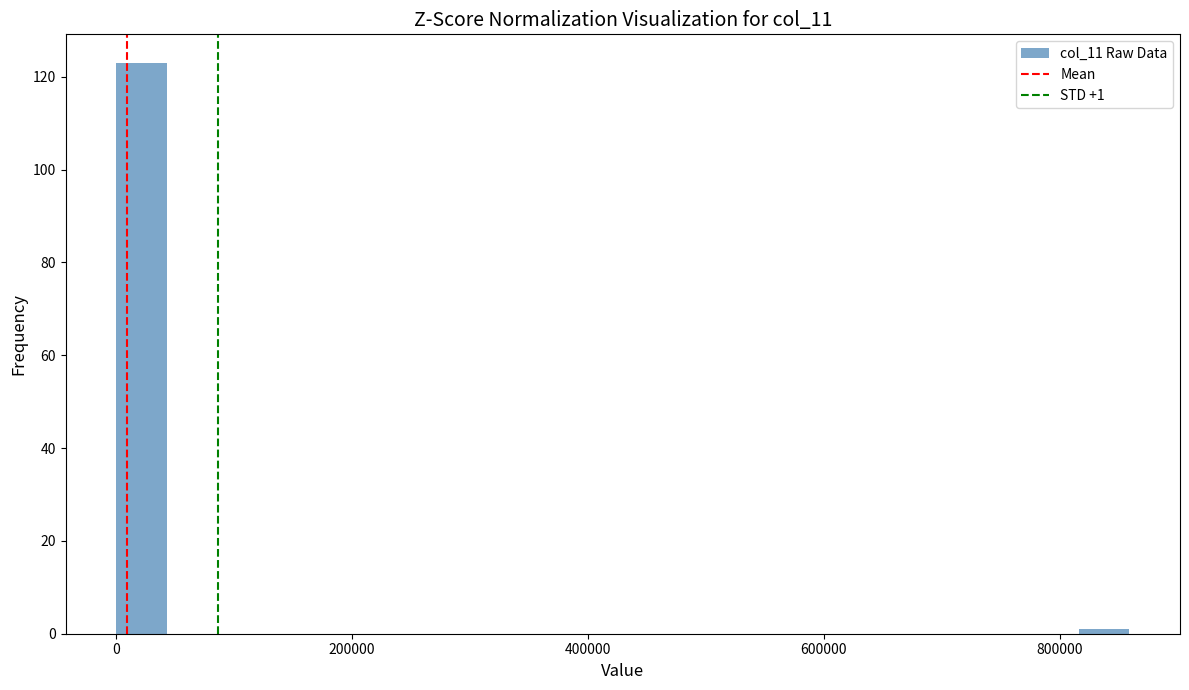

Read against the x-axis, roughly where is the centre of the tallest bar?

20000